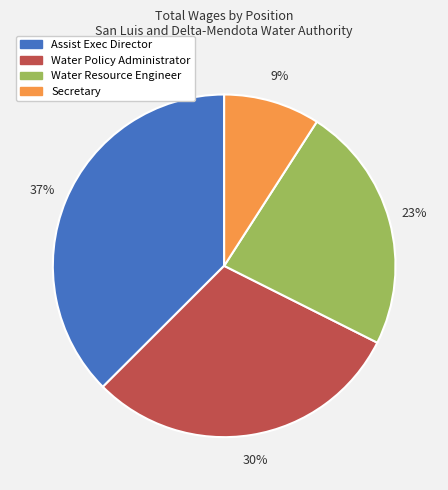

To the nearest percent, what portion does Secretary represent?

9%